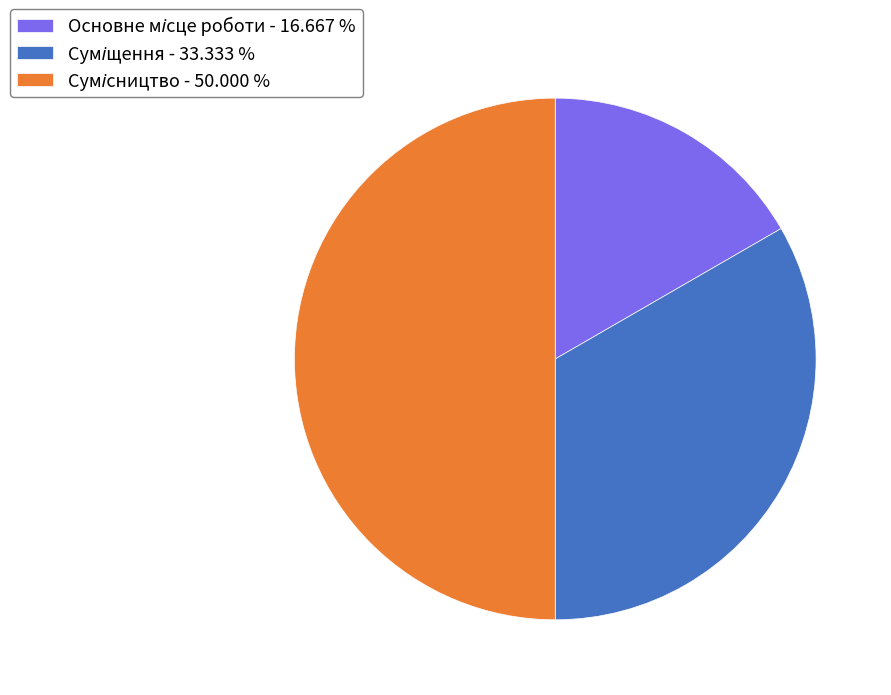

How many slices are in this pie chart?

3